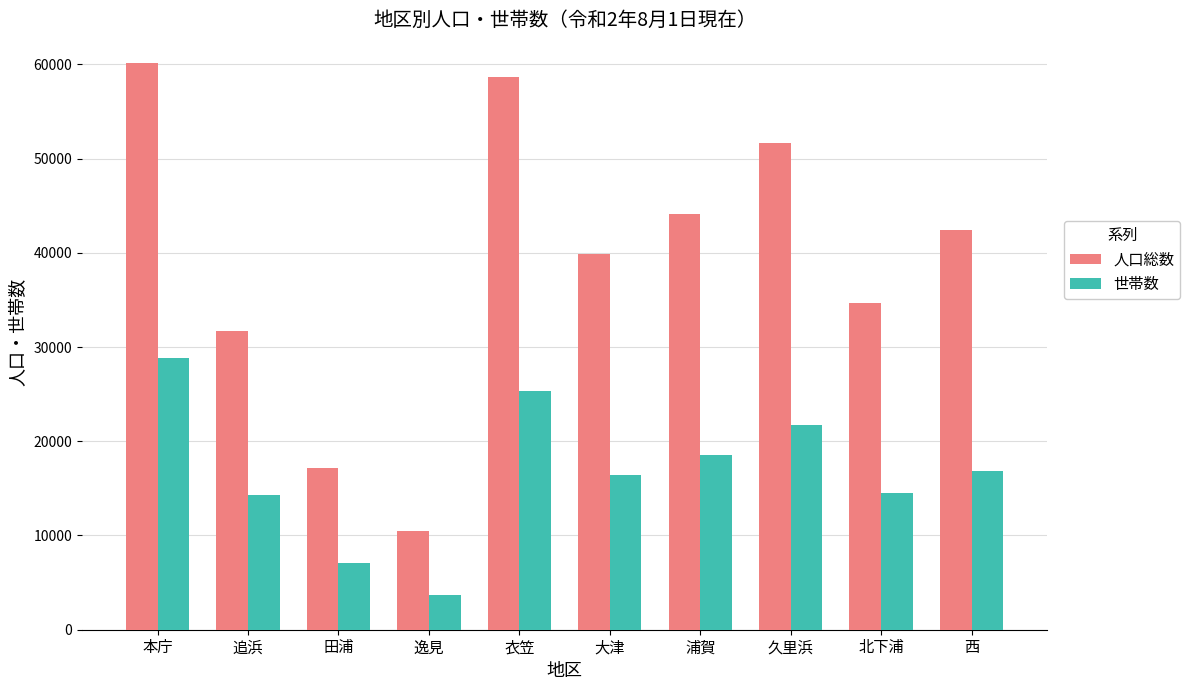

What position from the right is 田浦?

8